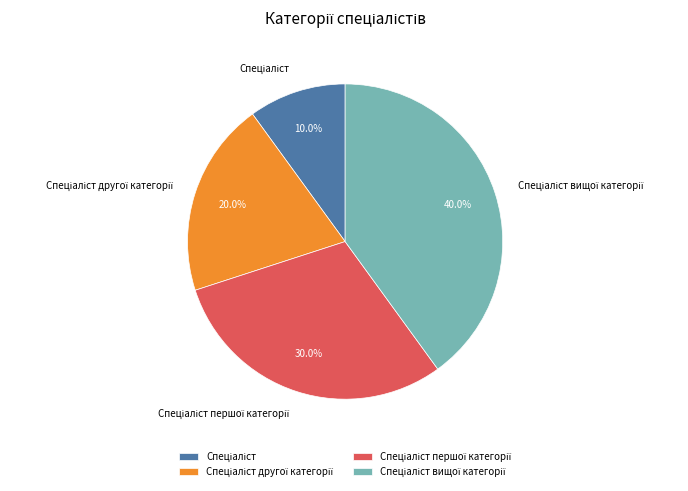

Is there any slice that represents more than half of the pie?

No